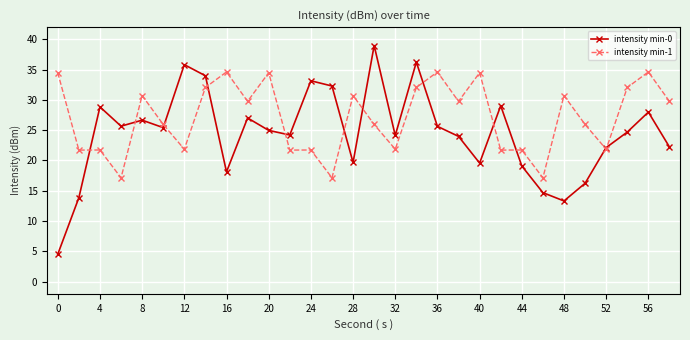

What is the greatest value displayed?

39.0